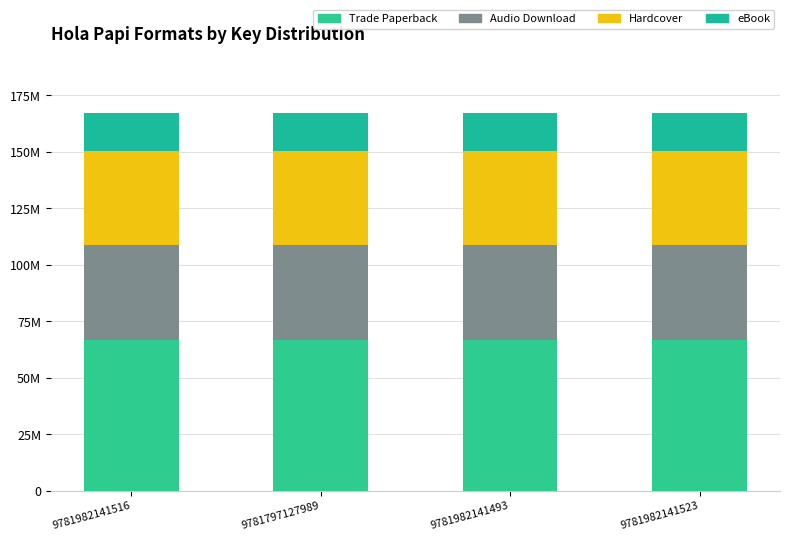

What is the total value across all series at 9781797127989?

167245438.0